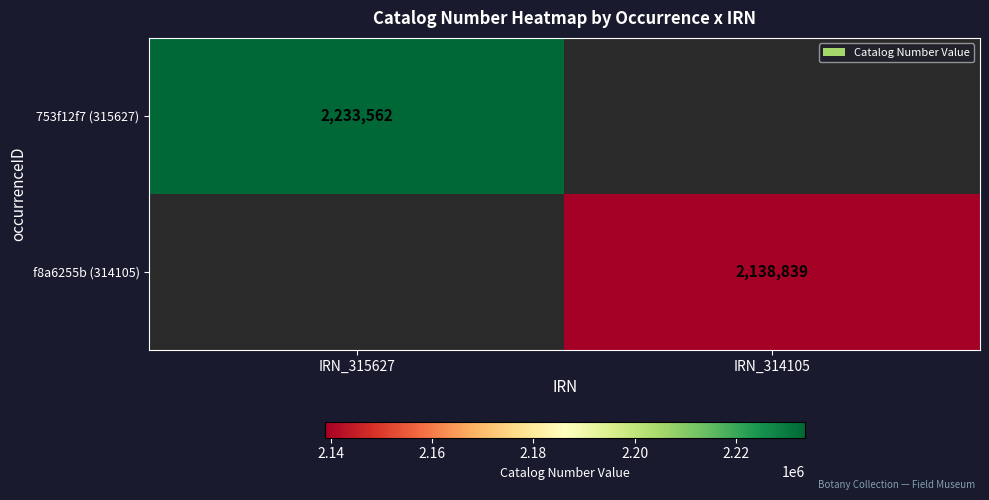

The f8a6255b (314105) series shows 821816 at IRN_314105. True or false?

False